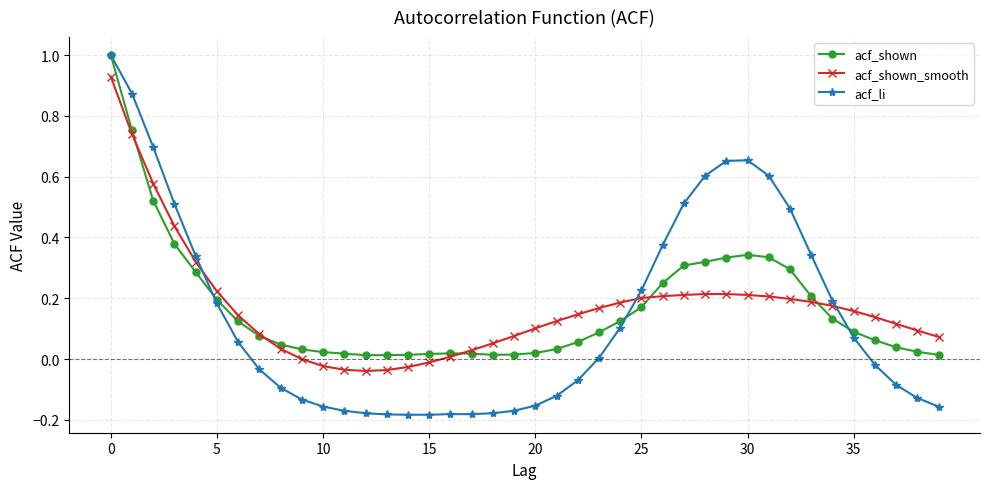

Which series has the largest range (max minus min)?

acf_li